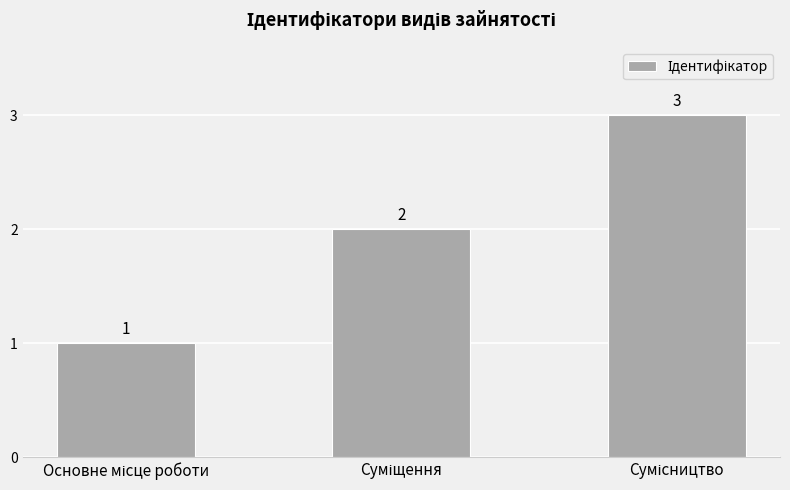

Does the chart contain stacked bars?

No